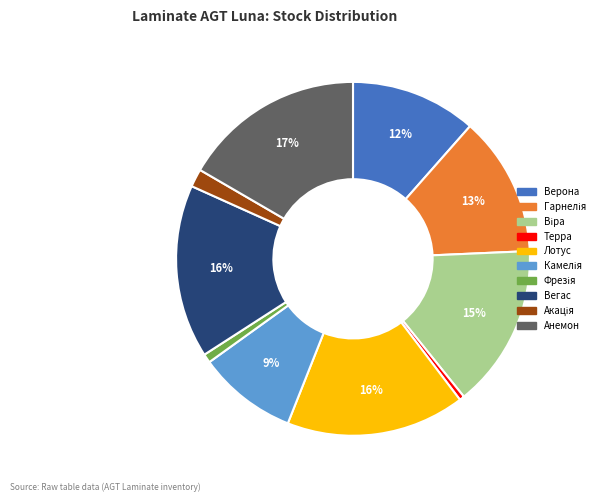

Do Верона and Лотус together represent more than half of the pie?

No